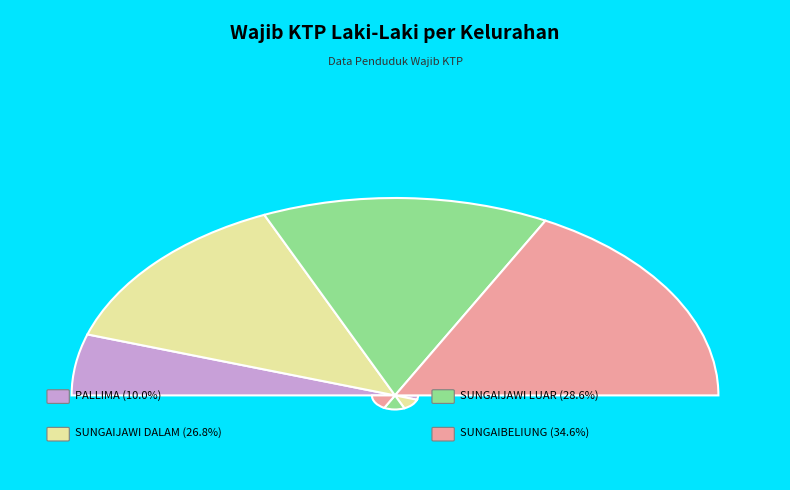

Count the number of slices in the pie.

4